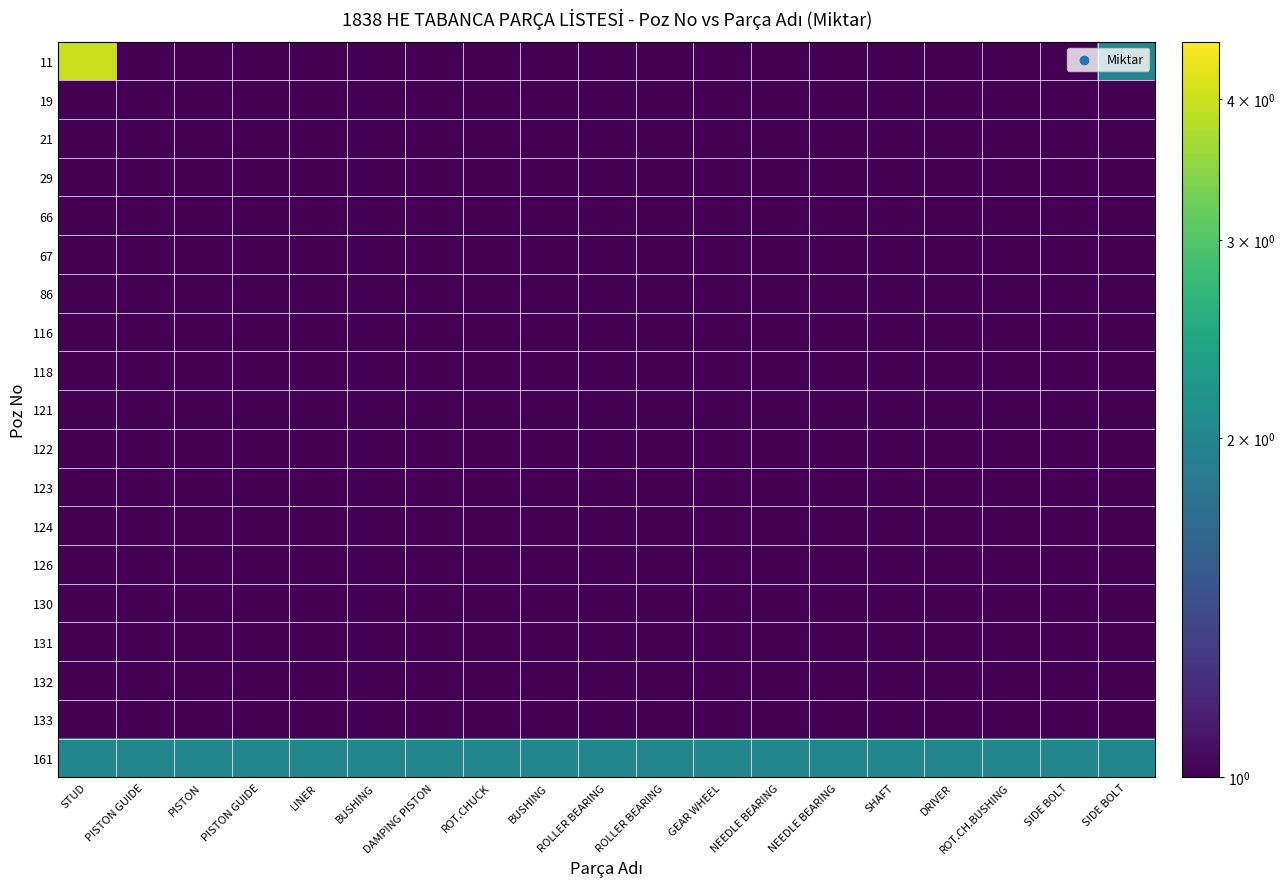

How many data points does each series have?

19